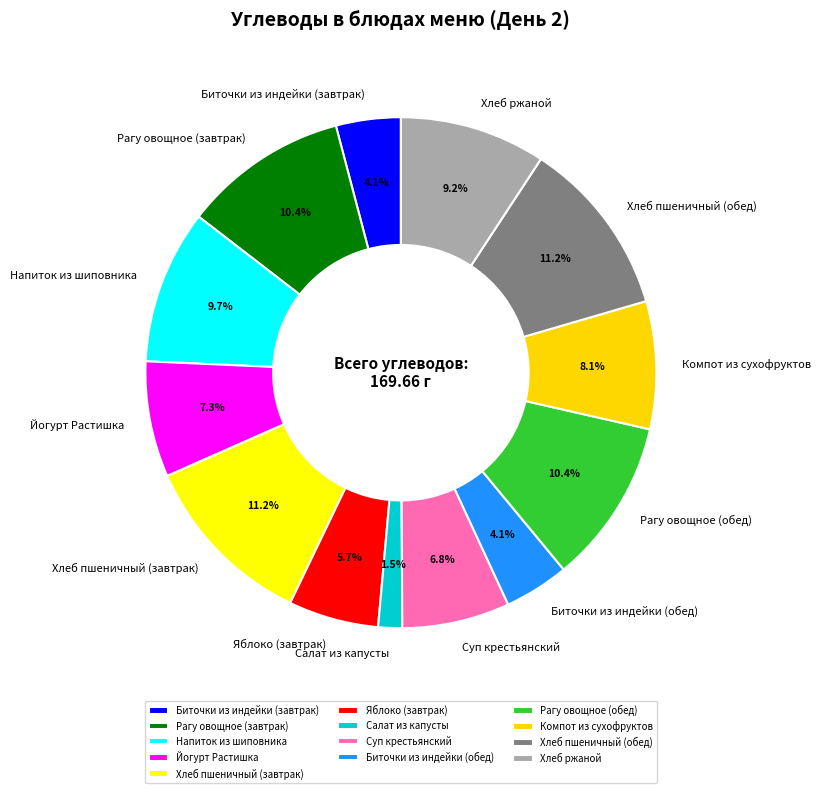

Is there any slice that represents more than half of the pie?

No